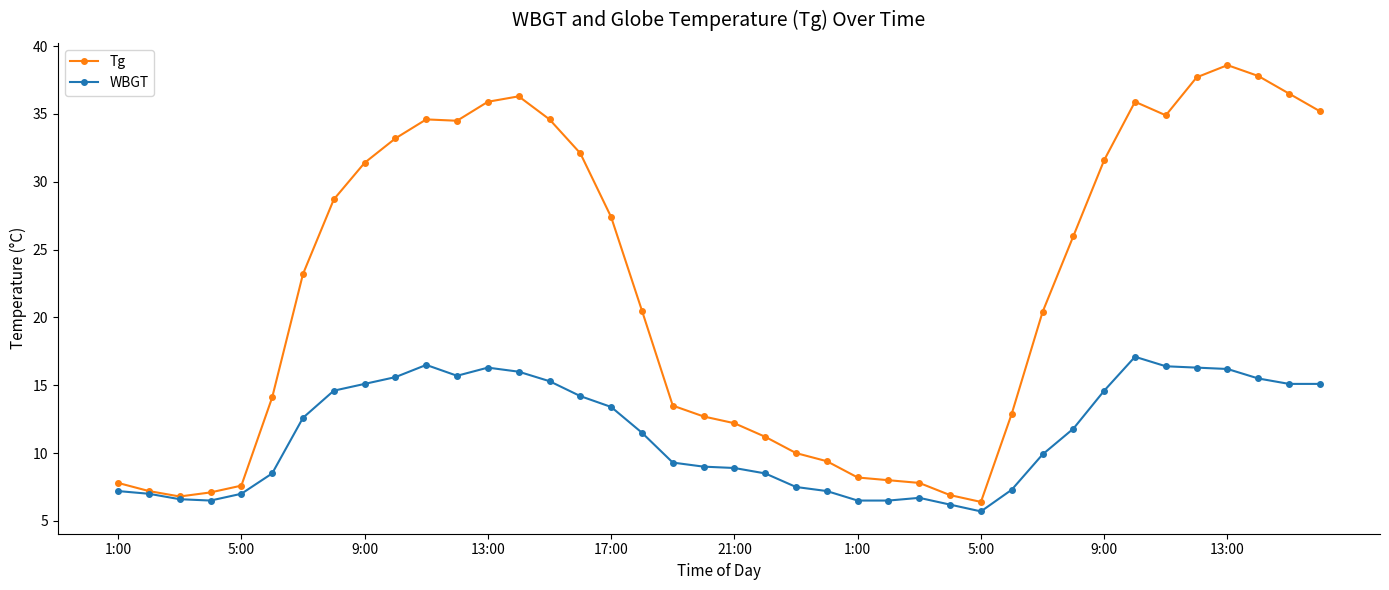

How many lines are shown in the chart?

2